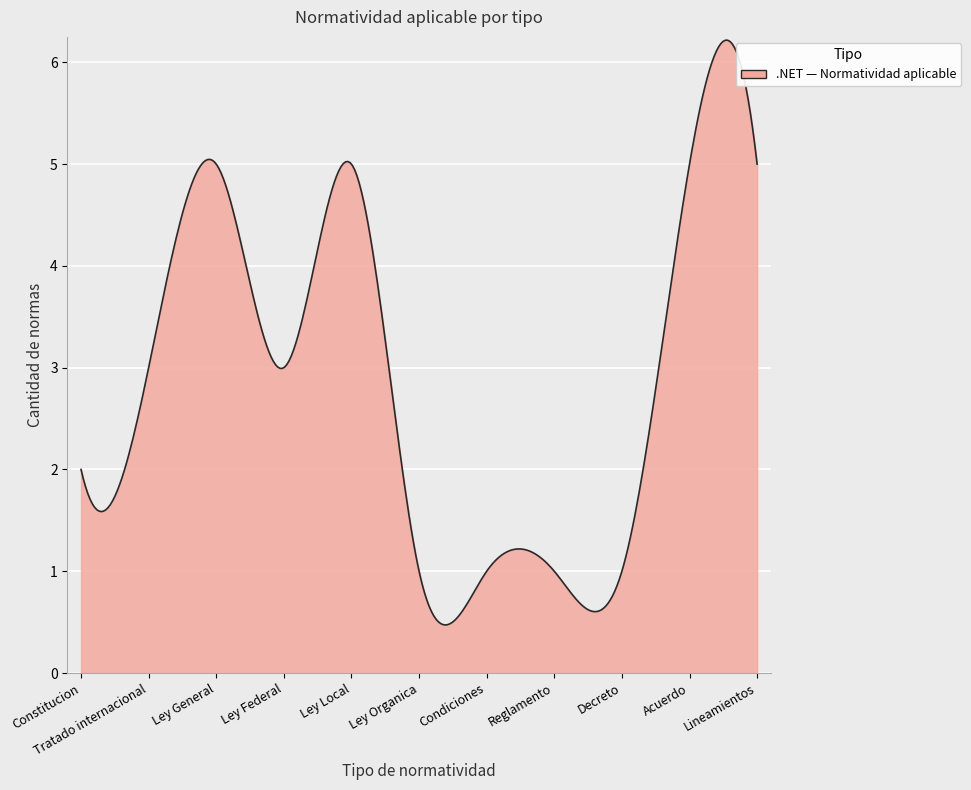

What is the difference between the maximum and minimum values?

5.7